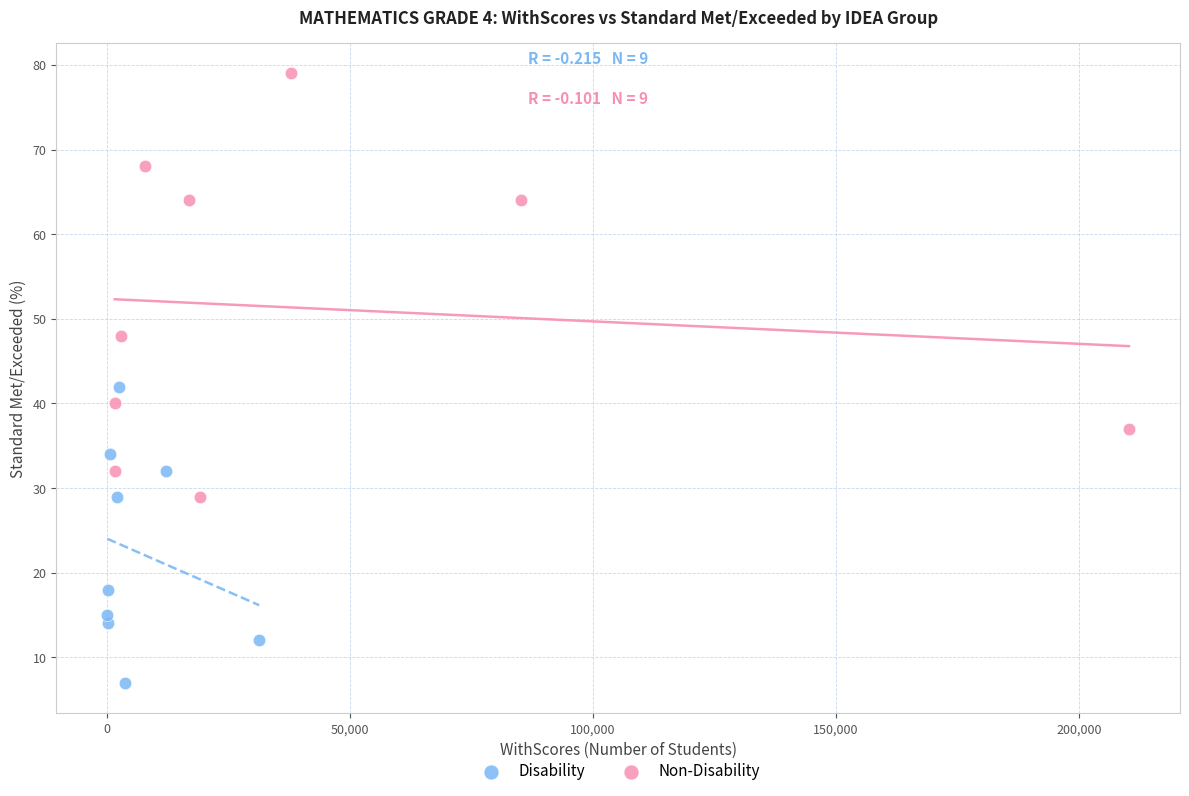

Which series reaches the minimum Y coordinate?

Disability